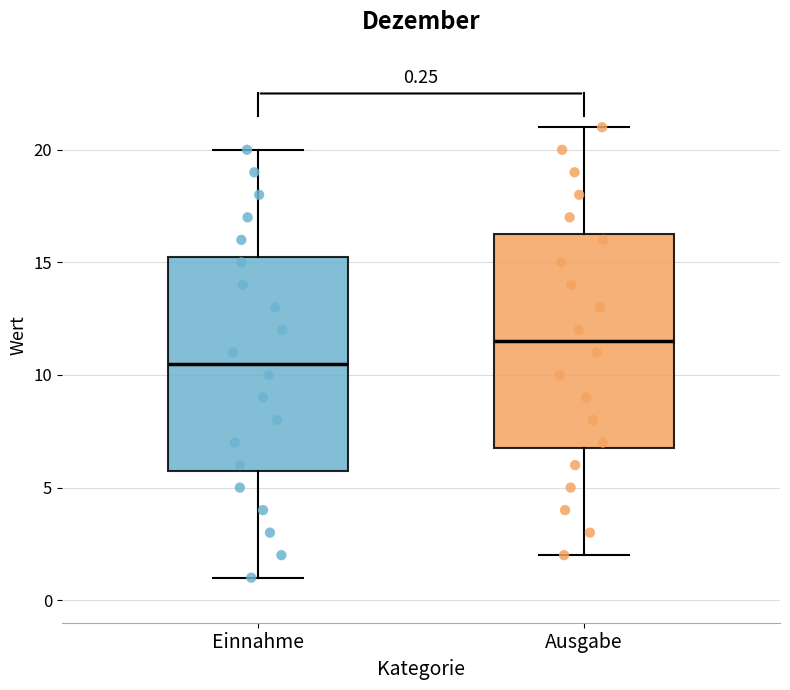

Which box's median line is the lowest?

Einnahme